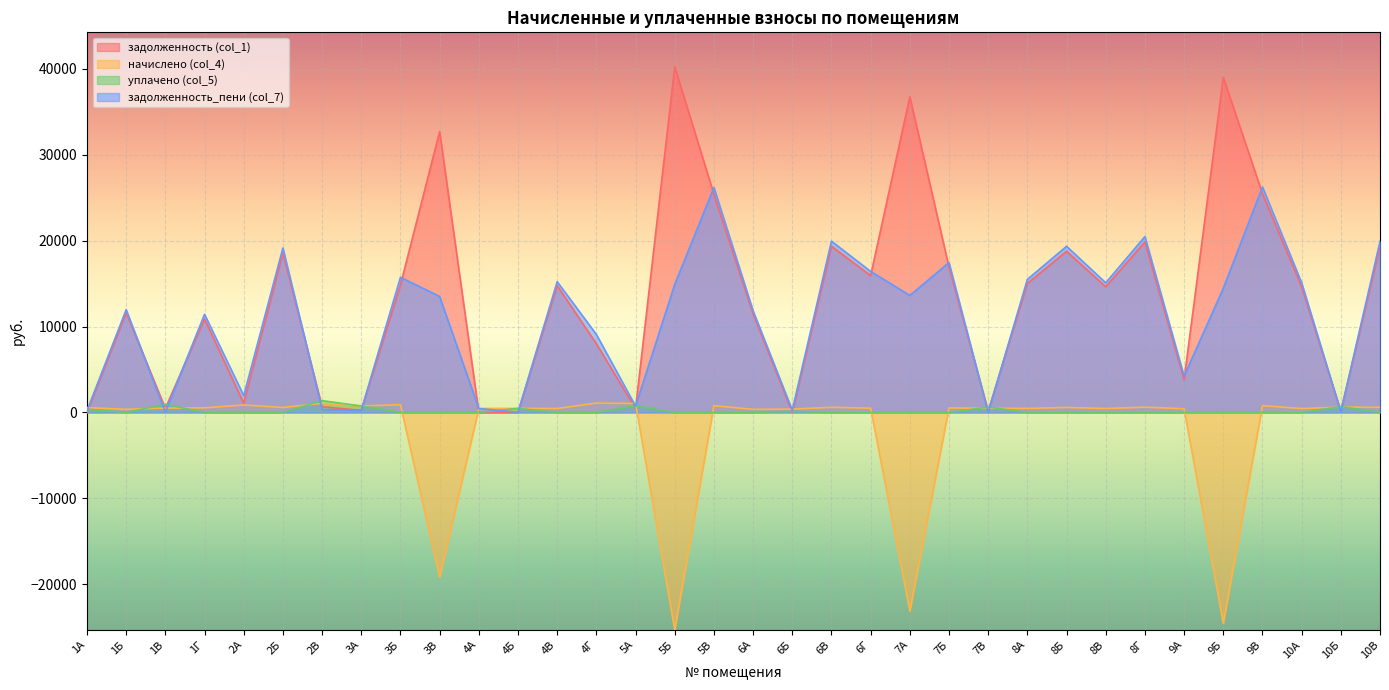

What position from the left is 6А?

18